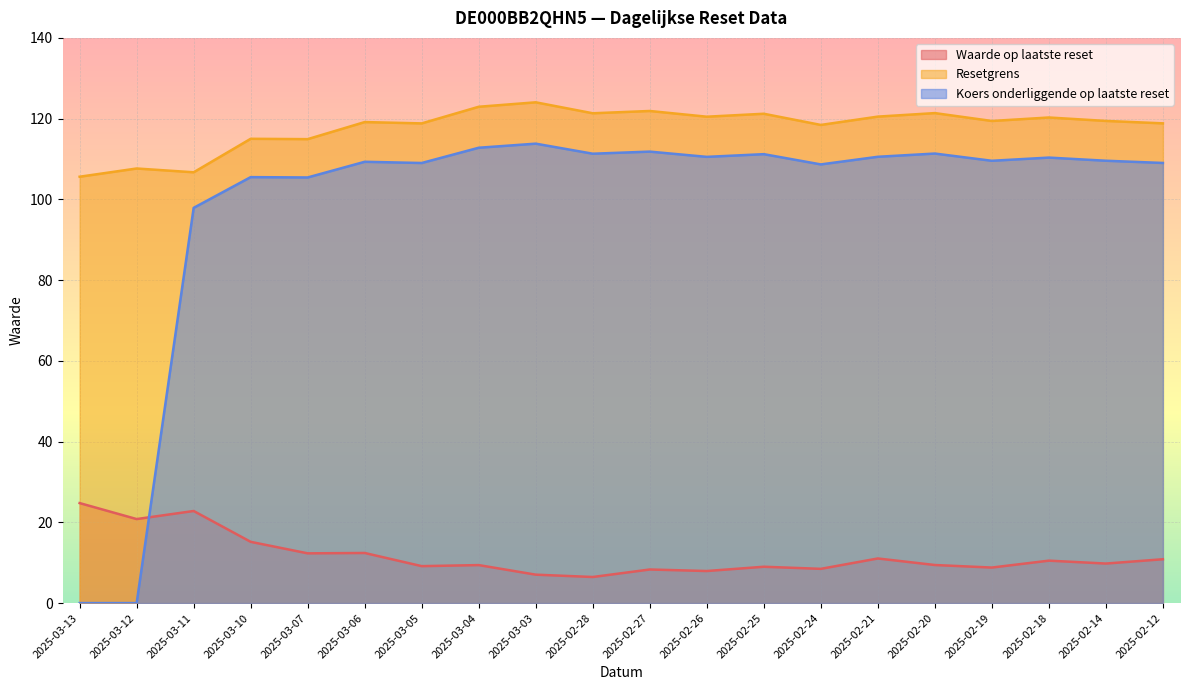

What is the difference between the Koers onderliggende op laatste reset values at 2025-02-24 and 2025-02-19?

0.9